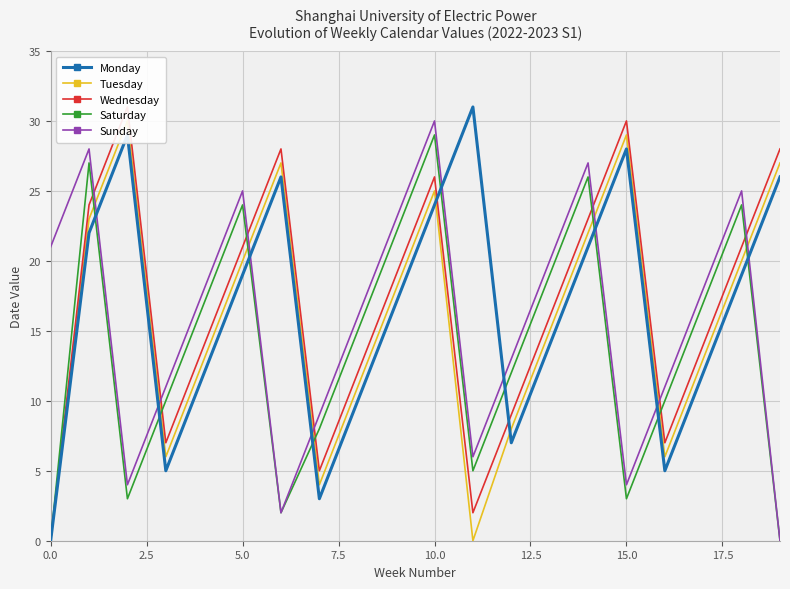

What are all the series names shown in the legend?

Monday, Tuesday, Wednesday, Saturday, Sunday